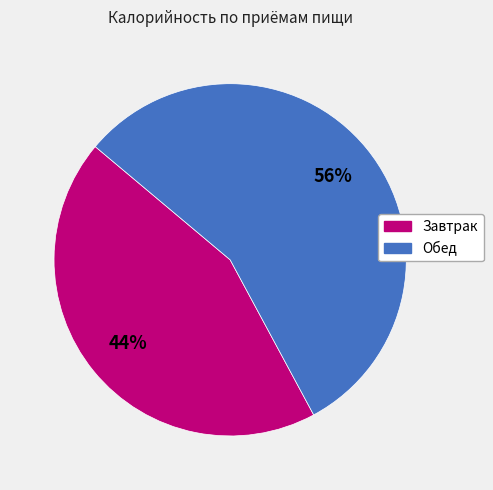

Which has a higher value, Обед or Завтрак?

Обед